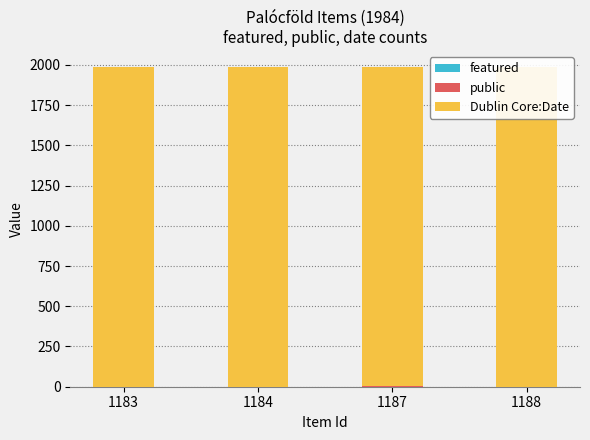

At how many categories does at least one series exceed 1023?

4